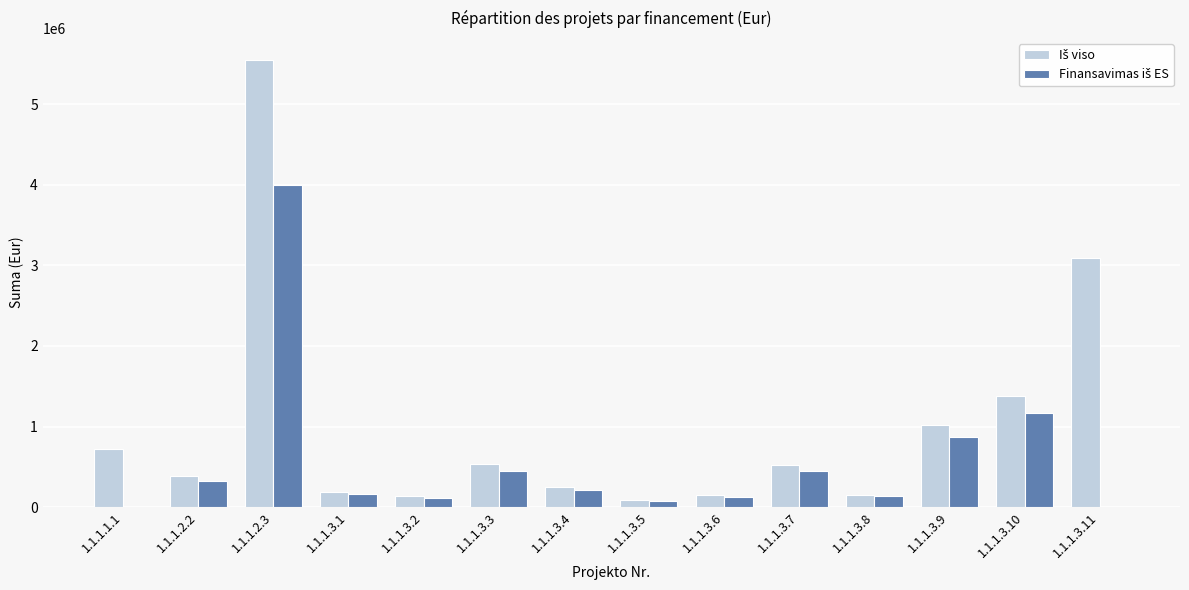

At which category is the sum across all series the highest?

1.1.1.2.3